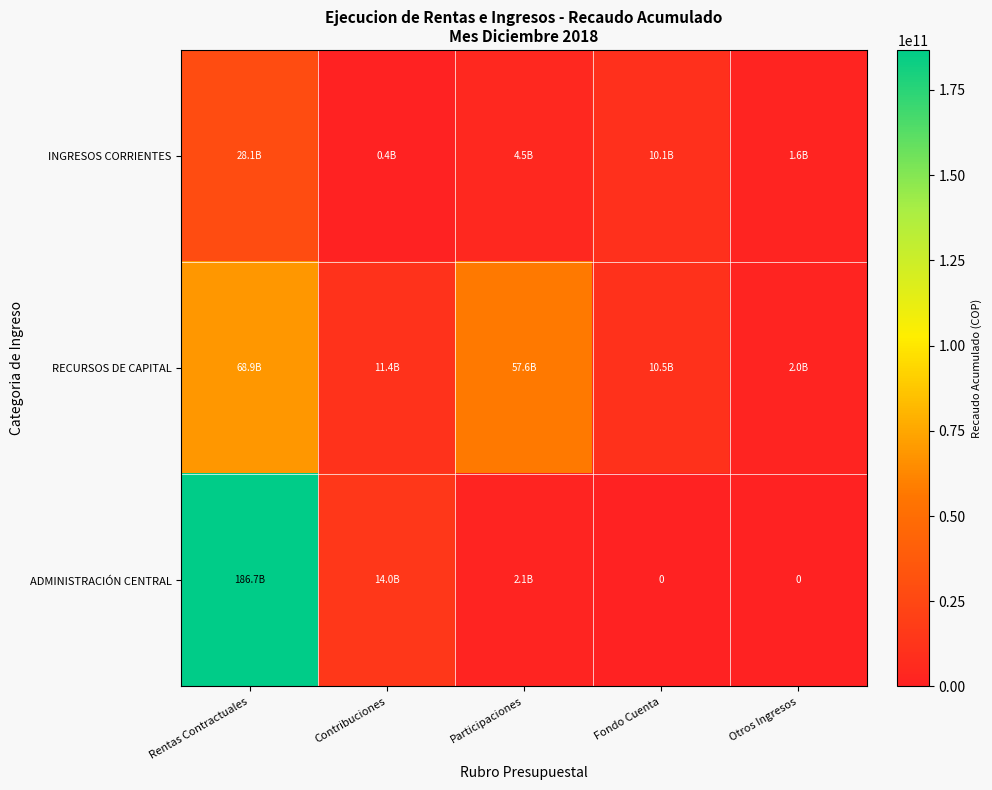

At which label does ADMINISTRACIÓN CENTRAL reach its minimum?

Fondo Cuenta